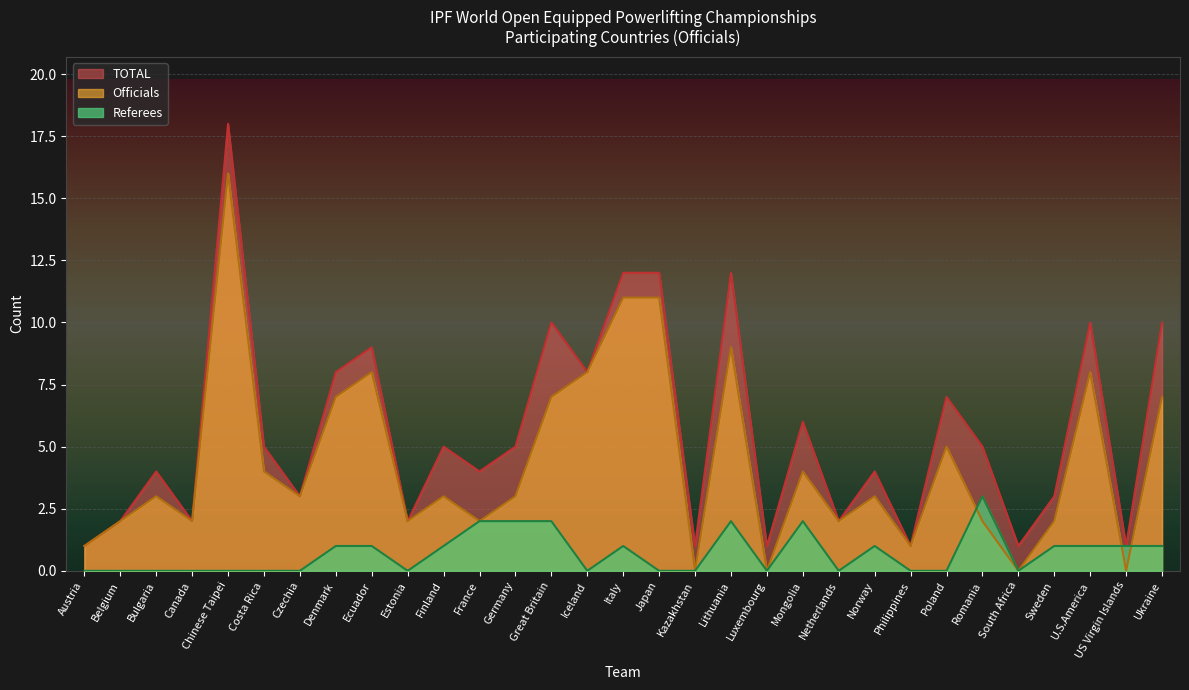

What position from the left is Germany?

13